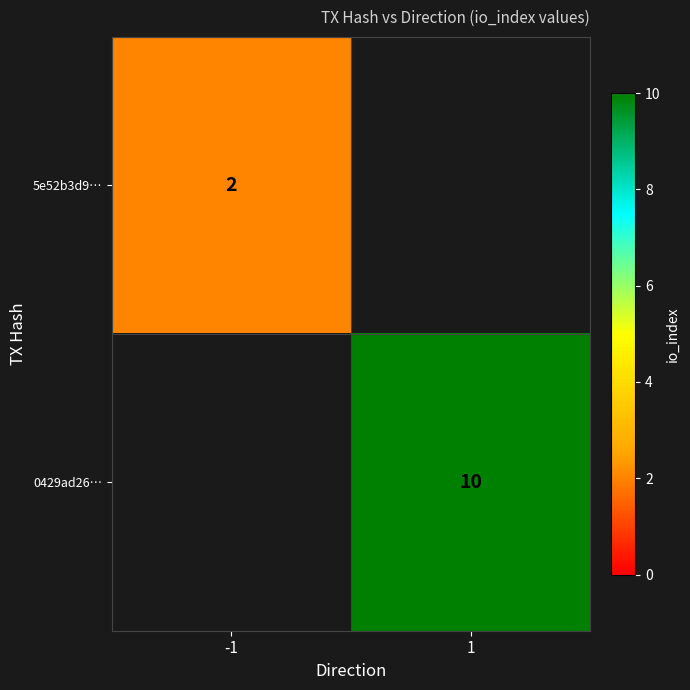

Which category has the lowest value across all series?

1